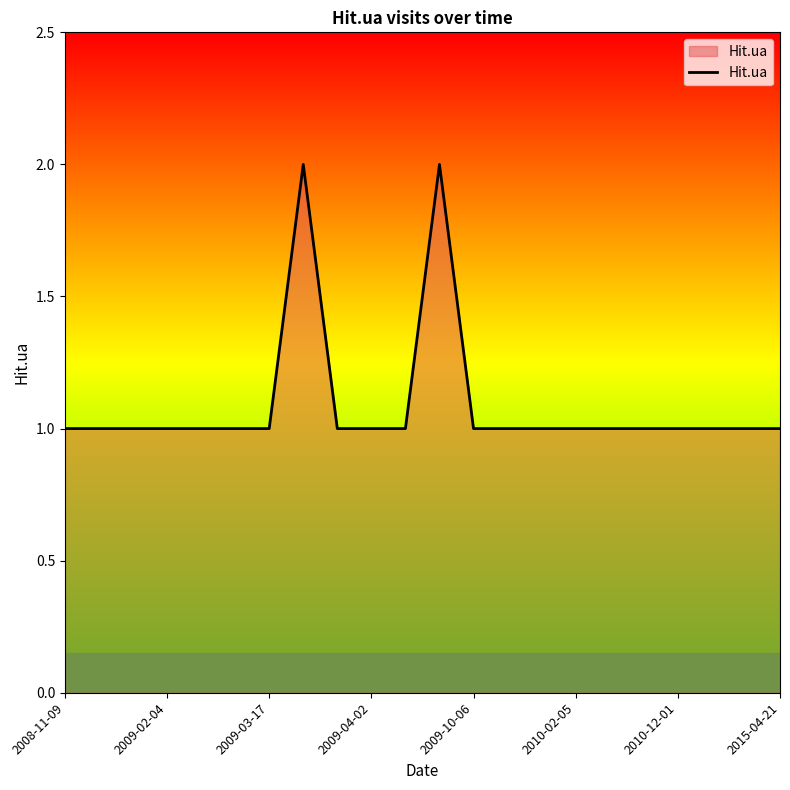

How many lines are shown in the chart?

1